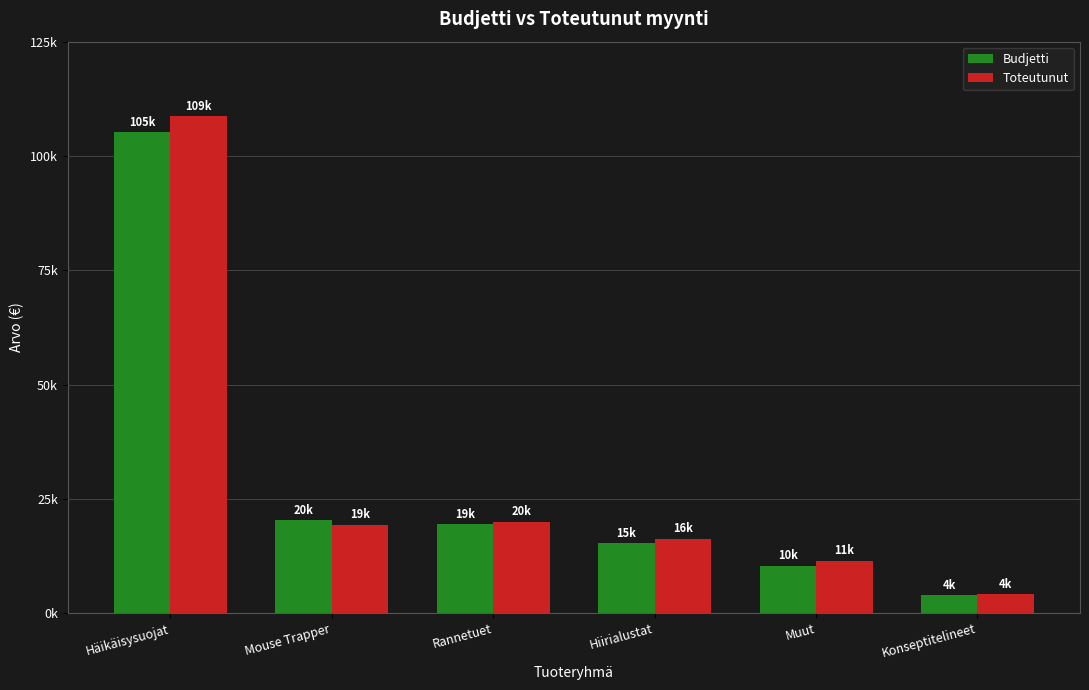

Rank the categories by Toteutunut value from highest to lowest.

Häikäisysuojat, Rannetuet, Mouse Trapper, Hiirialustat, Muut, Konseptitelineet